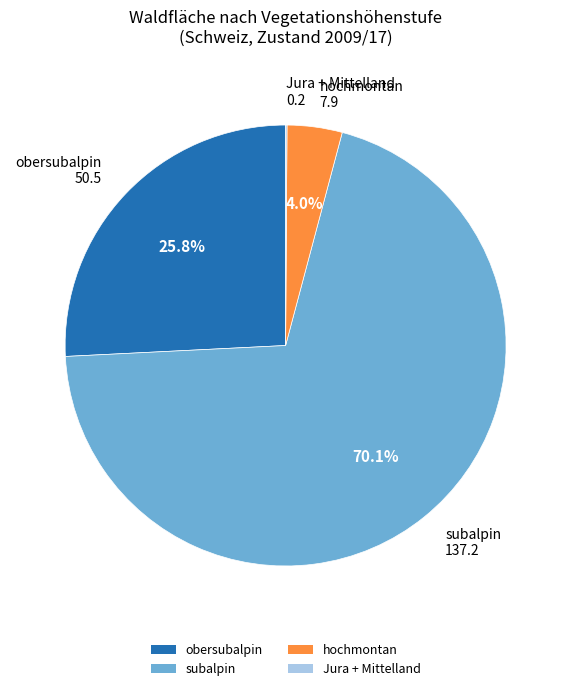

What percentage is NOT represented by subalpin?

29.9%